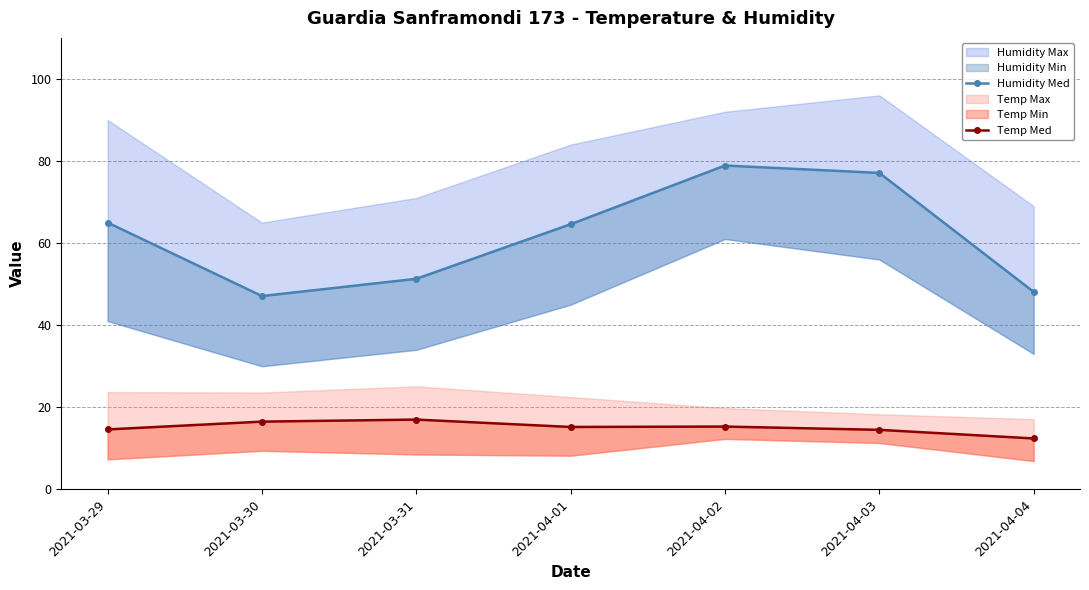

Reading right to left, extract all data points from this chart.

Humidity Med: 2021-04-04=48.1	2021-04-03=77.1	2021-04-02=78.9	2021-04-01=64.6	2021-03-31=51.3	2021-03-30=47.1	2021-03-29=65.0
Temp Med: 2021-04-04=12.4	2021-04-03=14.5	2021-04-02=15.3	2021-04-01=15.2	2021-03-31=17.0	2021-03-30=16.5	2021-03-29=14.6